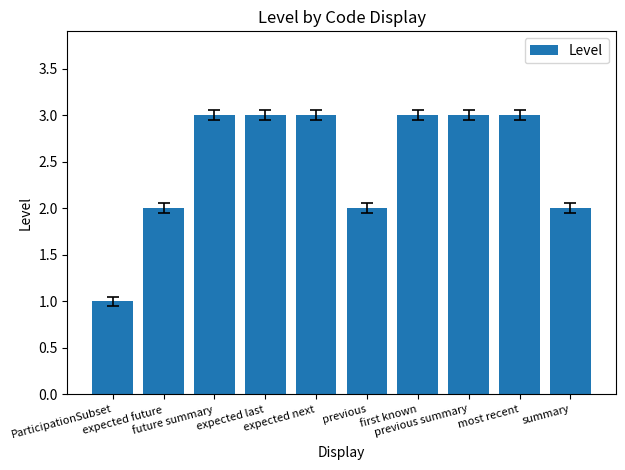

True or false: the data shows 1 at ParticipationSubset.

True